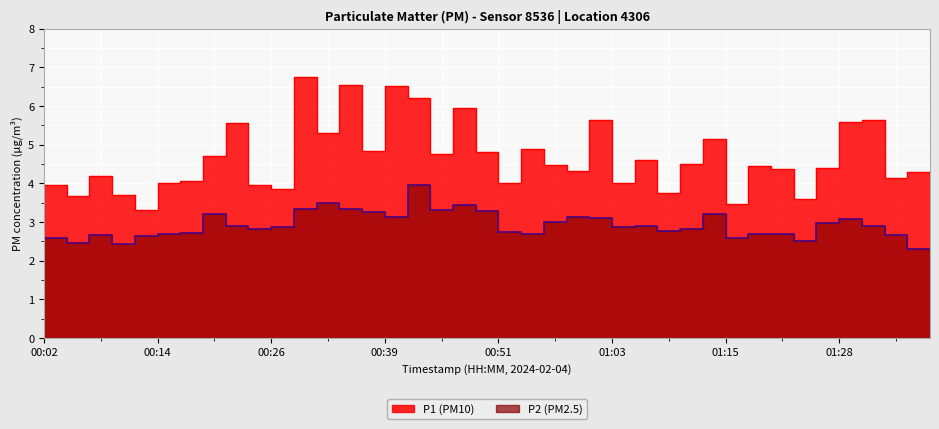

Is the value of P2 at 00:39 greater than the value of P1 at 01:20?

No